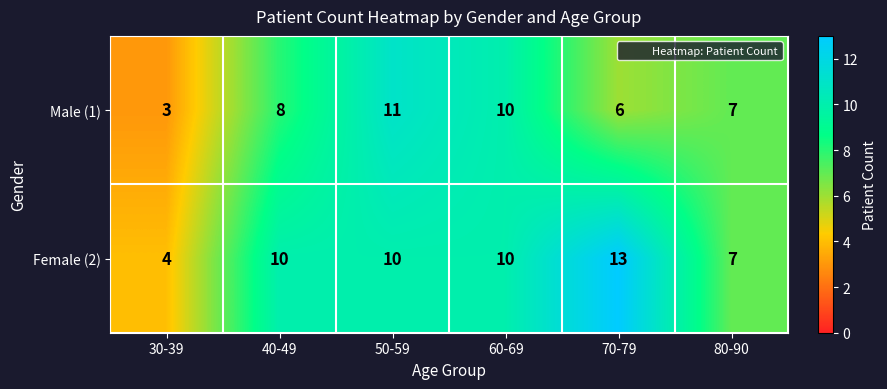

Reading right to left, what are all the values shown in this chart?

Male (1): 80-90=7	70-79=6	60-69=10	50-59=11	40-49=8	30-39=3
Female (2): 80-90=7	70-79=13	60-69=10	50-59=10	40-49=10	30-39=4